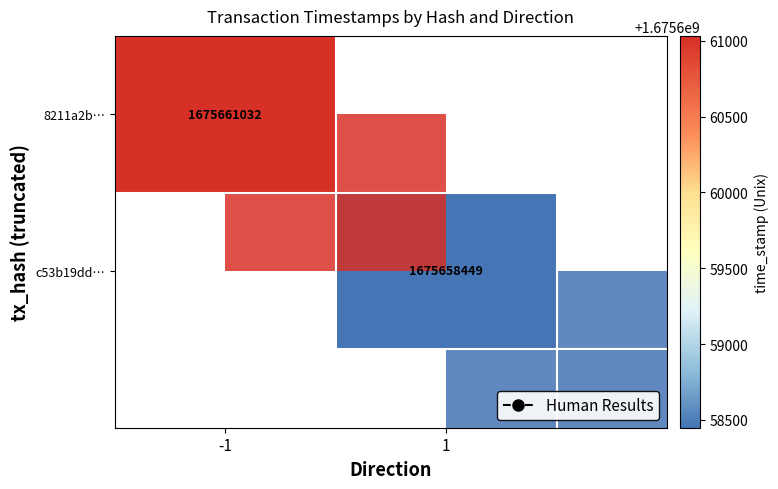

How many data points does each series have?

2